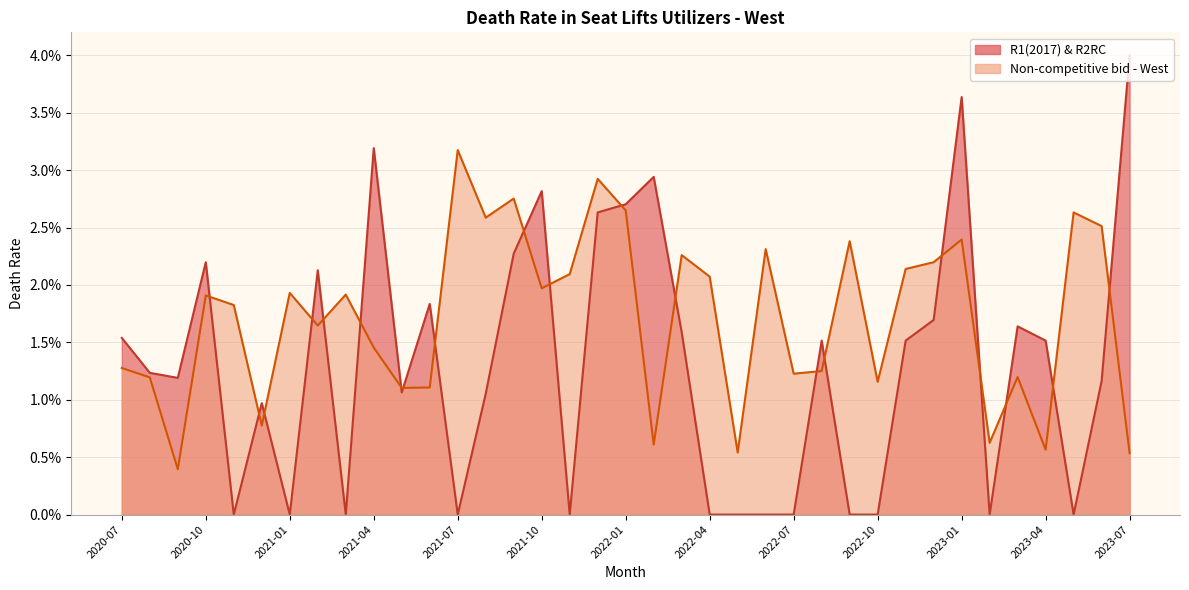

How many values in the R1(2017) & R2RC series exceed 0?

24